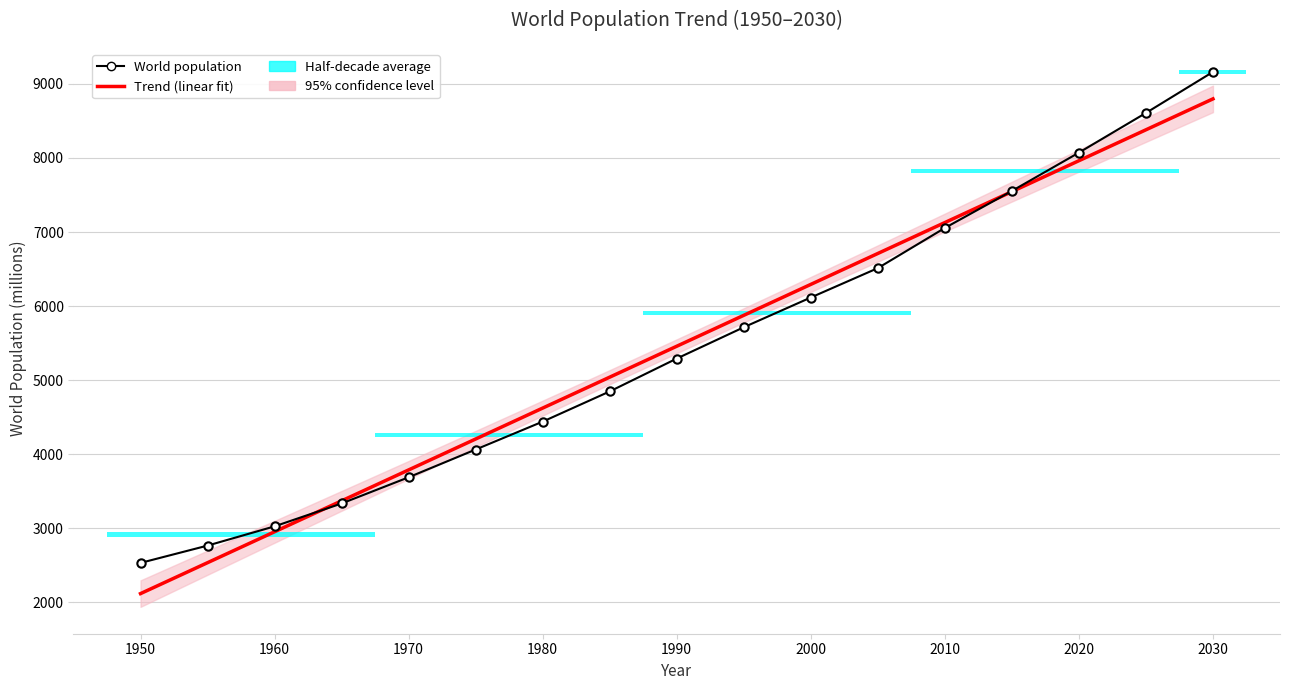

Reading right to left, list all the values displayed in this chart.

2030=9163.2	2025=8608.8	2020=8072.6	2015=7554.6	2010=7054.8	2005=6512.0	2000=6115.0	1995=5713.0	1990=5290.0	1985=4846.0	1980=4438.0	1975=4061.0	1970=3686.0	1965=3332.0	1960=3023.0	1955=2763.0	1950=2529.0